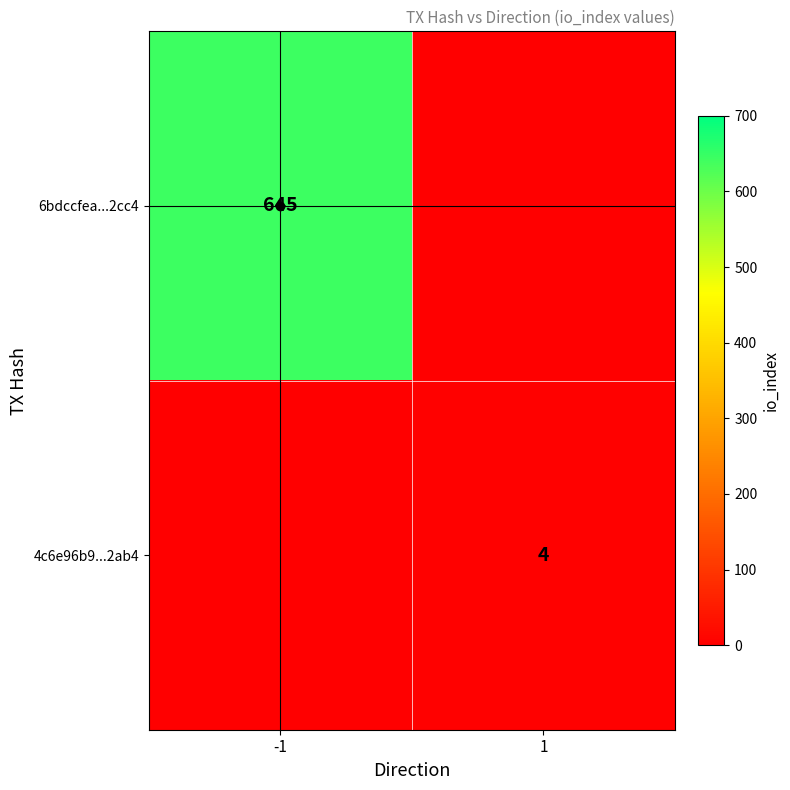

Which series has the largest range (max minus min)?

6bdccfea...2cc4